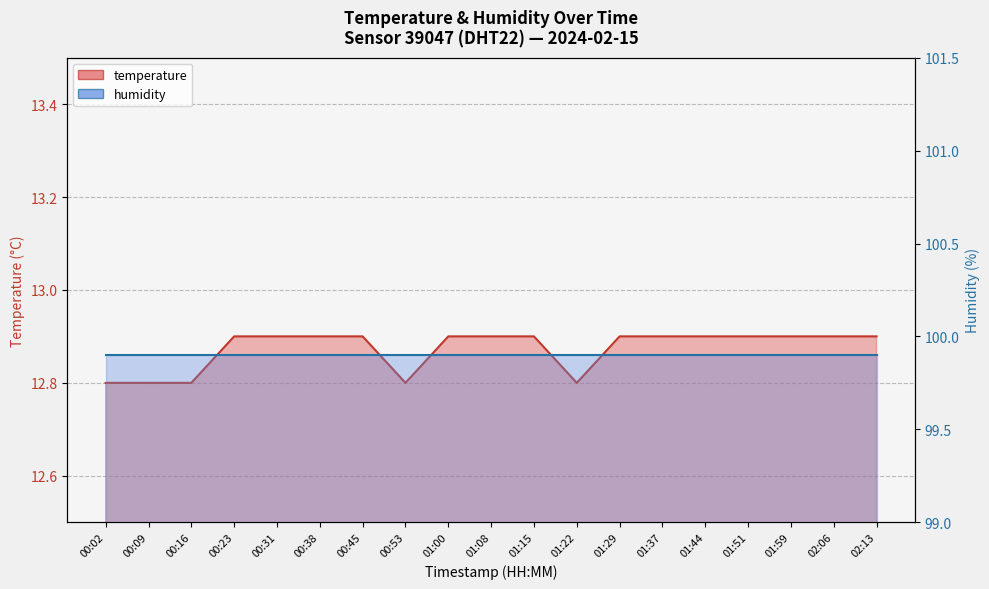

Approximately how many times larger is the value at 02:06 compared to 00:23?

1.0